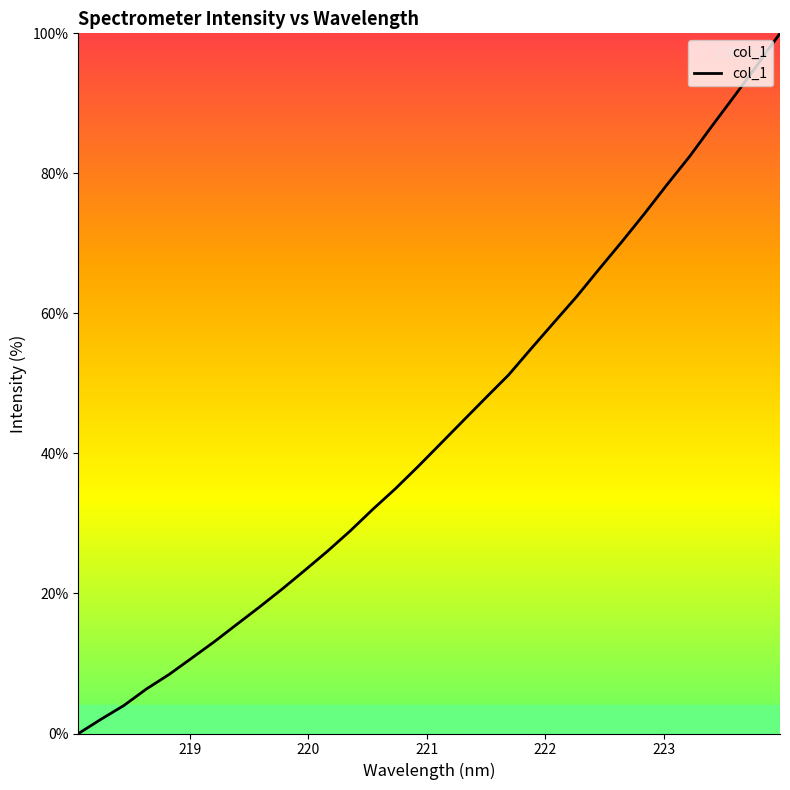

What is the difference between the maximum and minimum values?

100.0